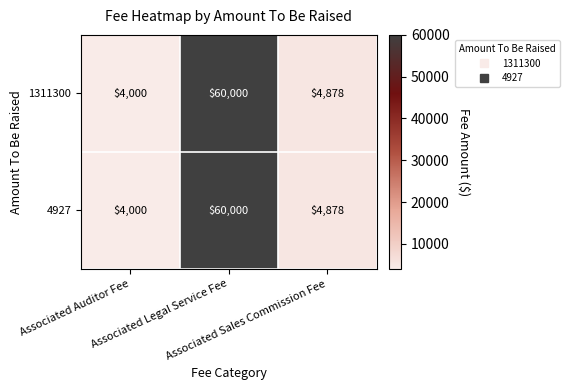

What is the average value of the 4927 series?

22959